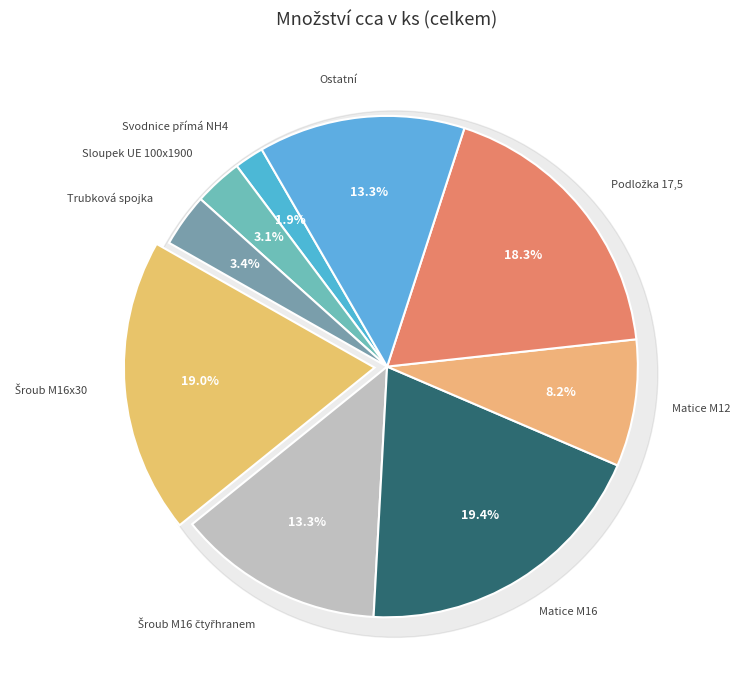

What percentage is the Svodnice přímá NH4 slice, to the nearest percent?

2%